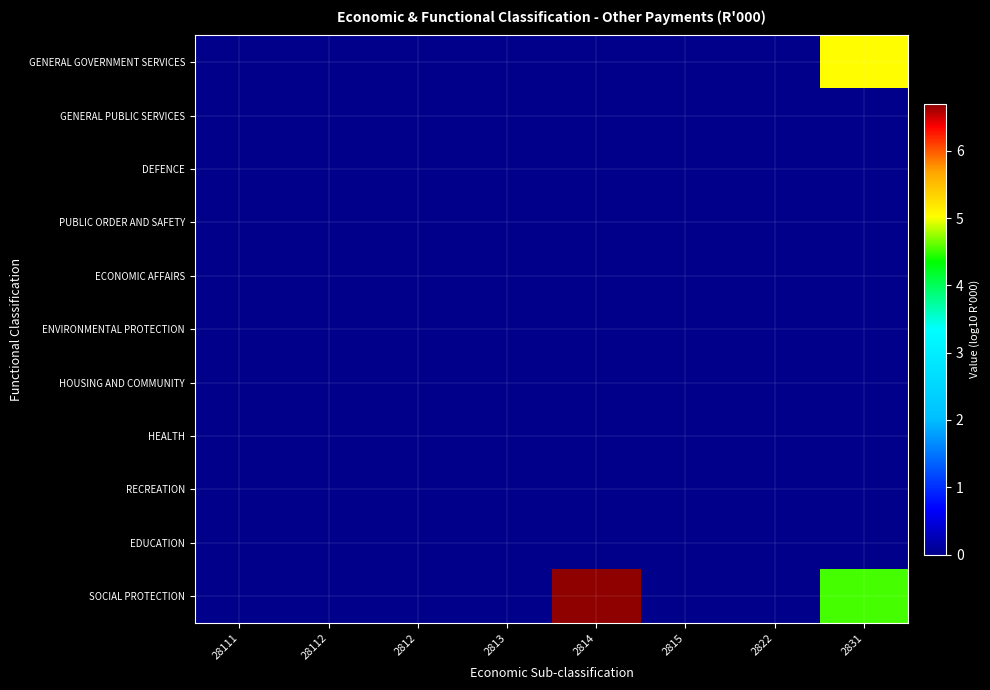

Count the number of categories in the chart.

8